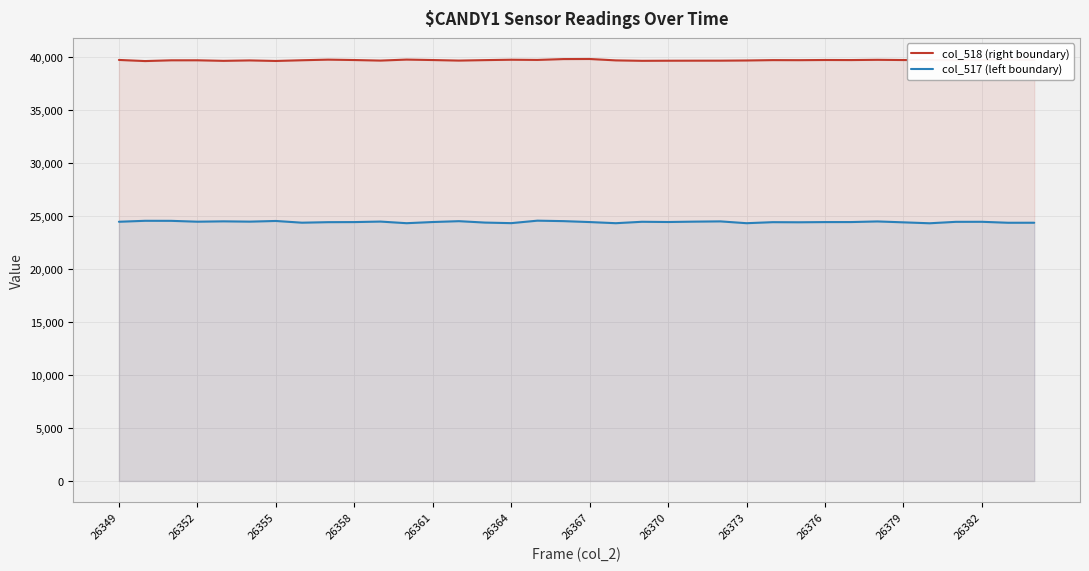

How many distinct data groups are displayed?

2